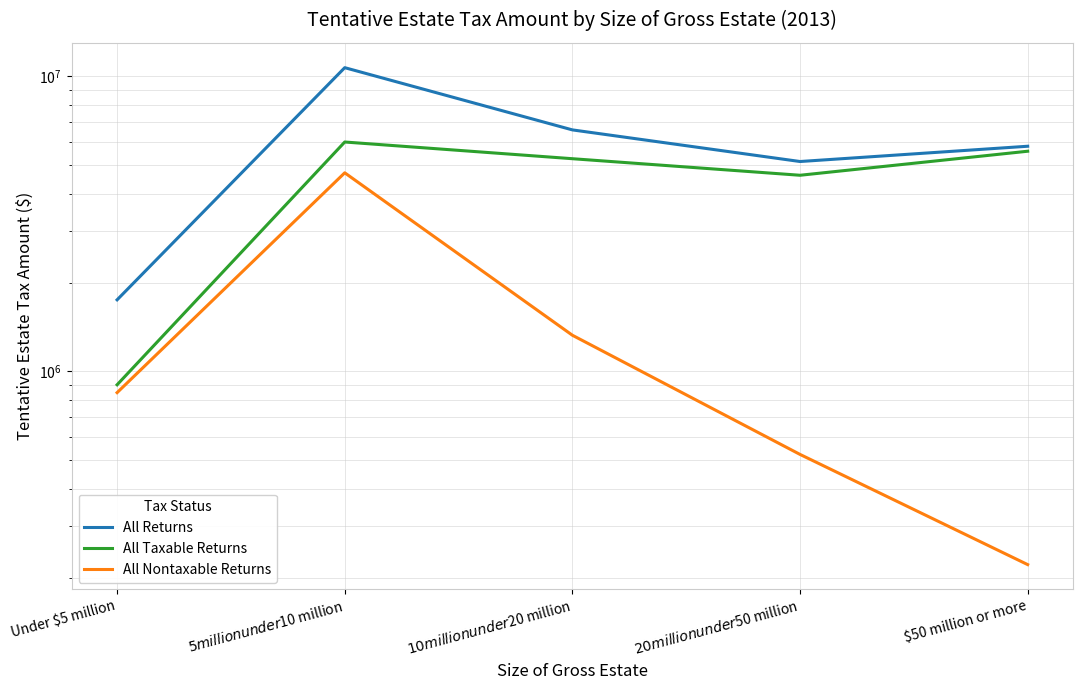

What are all the series names shown in the legend?

All Returns, All Taxable Returns, All Nontaxable Returns